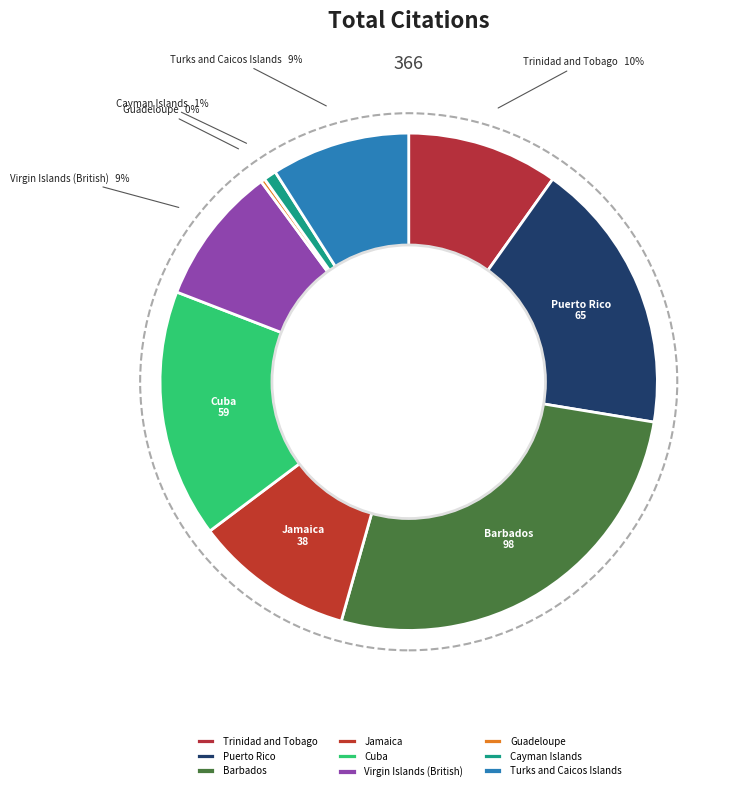

Is Barbados the majority of the pie?

No